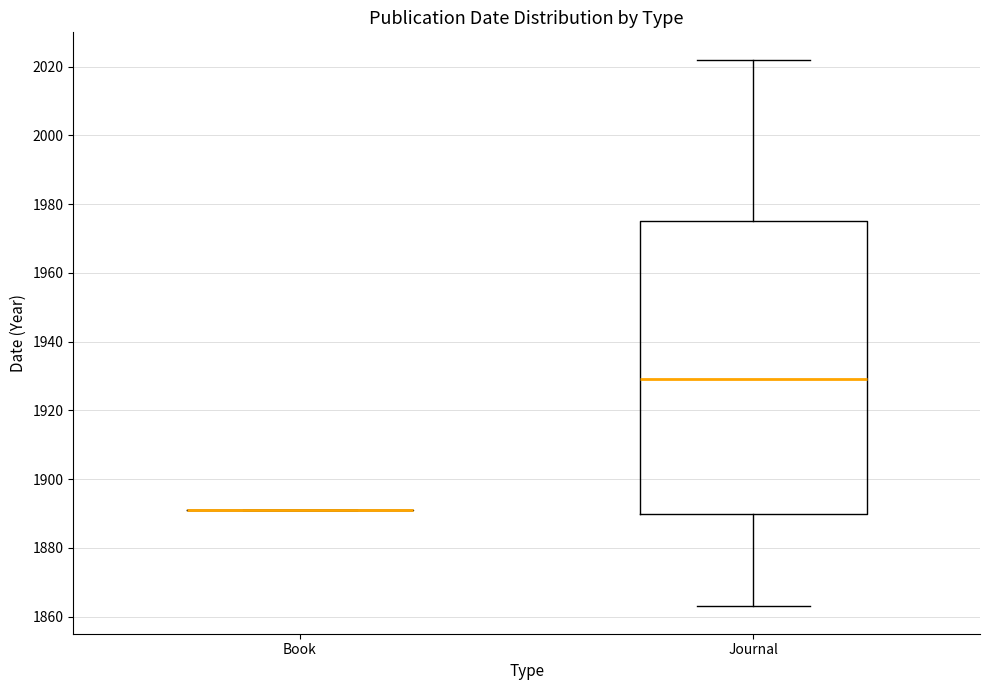

Reading left to right, read every box against the y-axis: the position of its median line, the range the box covers, and the ends of its whiskers. The values are not printed on the chart, so give them approximately, as read against the axis.

Book: box collapsed to a line at 1892, whiskers 1892 to 1892
Journal: median 1930, box 1890 to 1976, whiskers 1864 to 2022